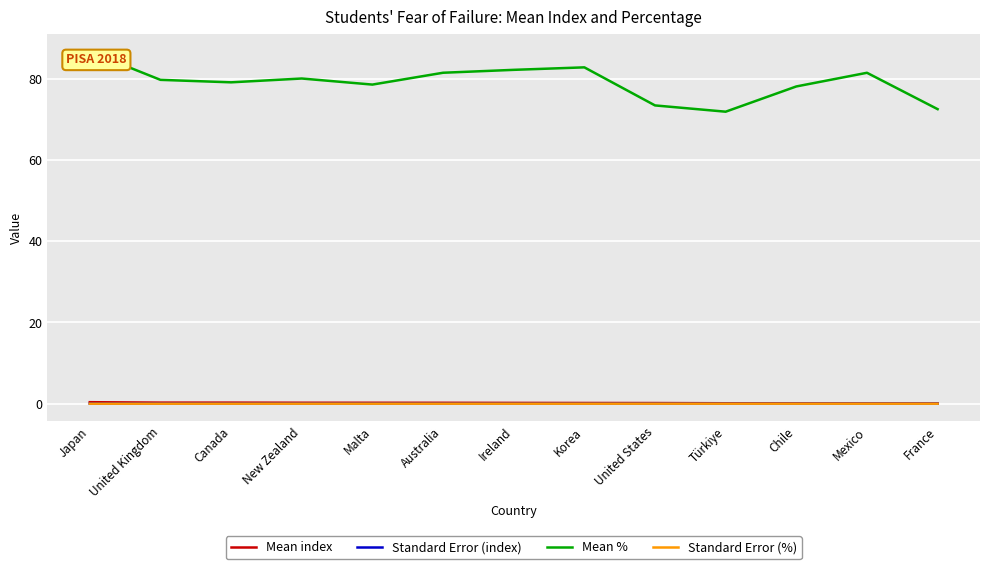

True or false: Mean % and Standard Error (%) cross at least once.

False